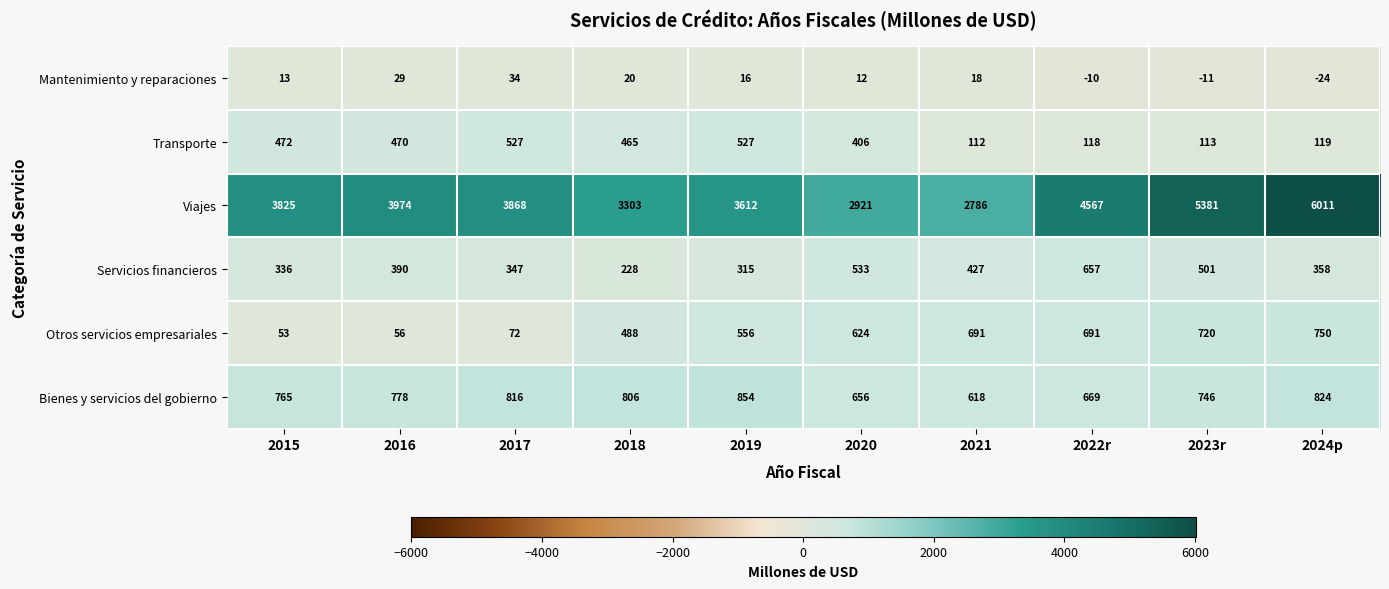

True or false: Servicios financieros has a value of 565 at 2016.

False